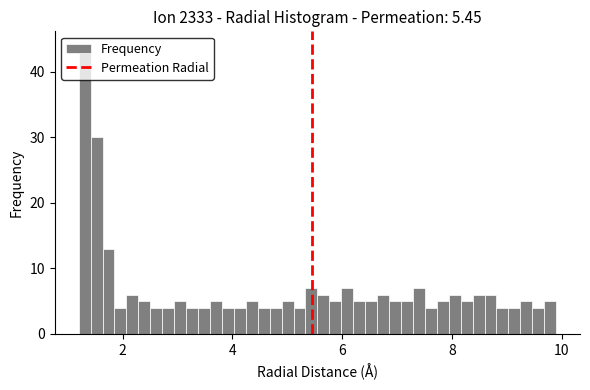

Read against the x-axis, roughly where is the centre of the tallest bar?

1.4